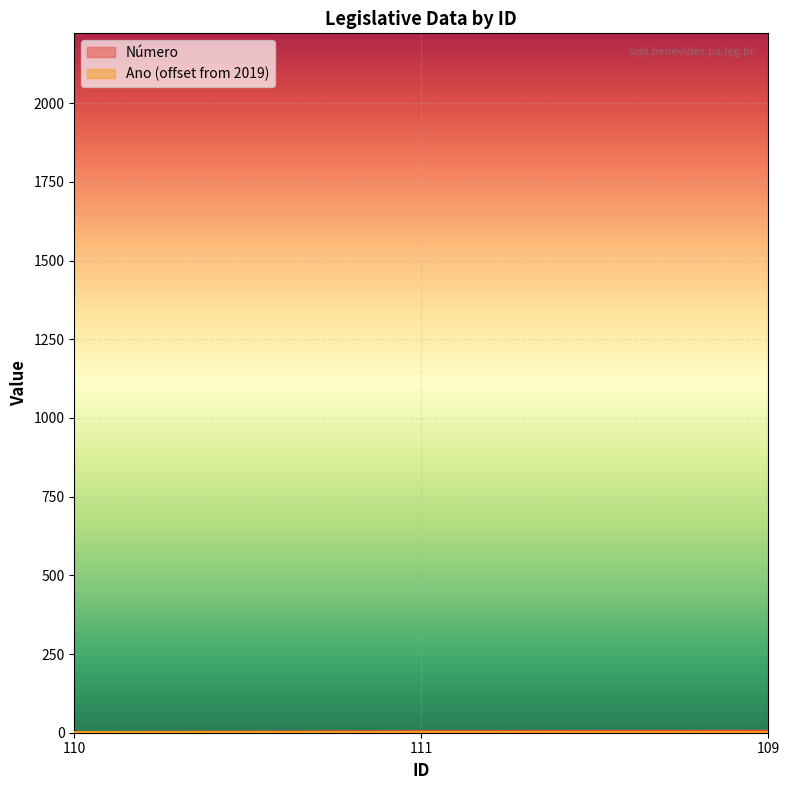

What is the difference between the values at 109 and 111?

1